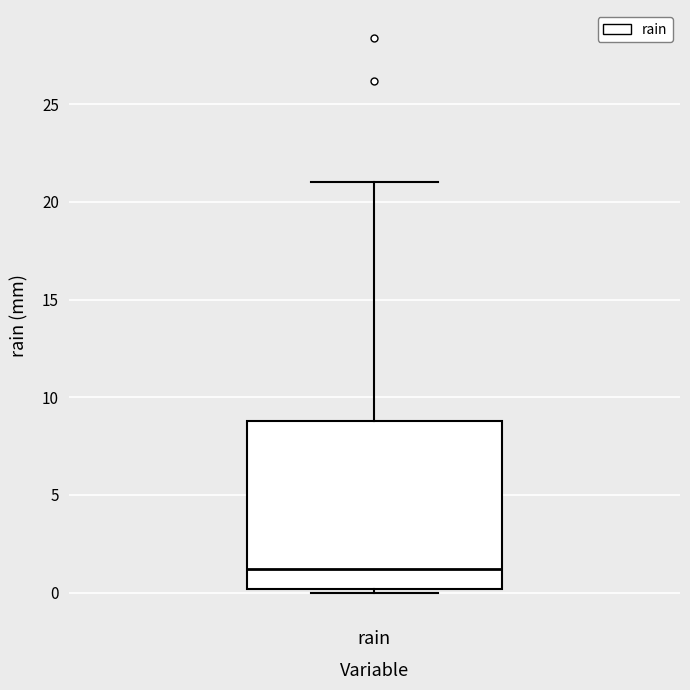

Transcribe this box plot: give where the median line is, the range the box spans, and where the two whiskers end, as read against the y-axis. The values are not printed on the chart, so give them approximately, as read against the axis.

median 1, box 0 to 9, whiskers 0 (just below the box's lower edge) to 21